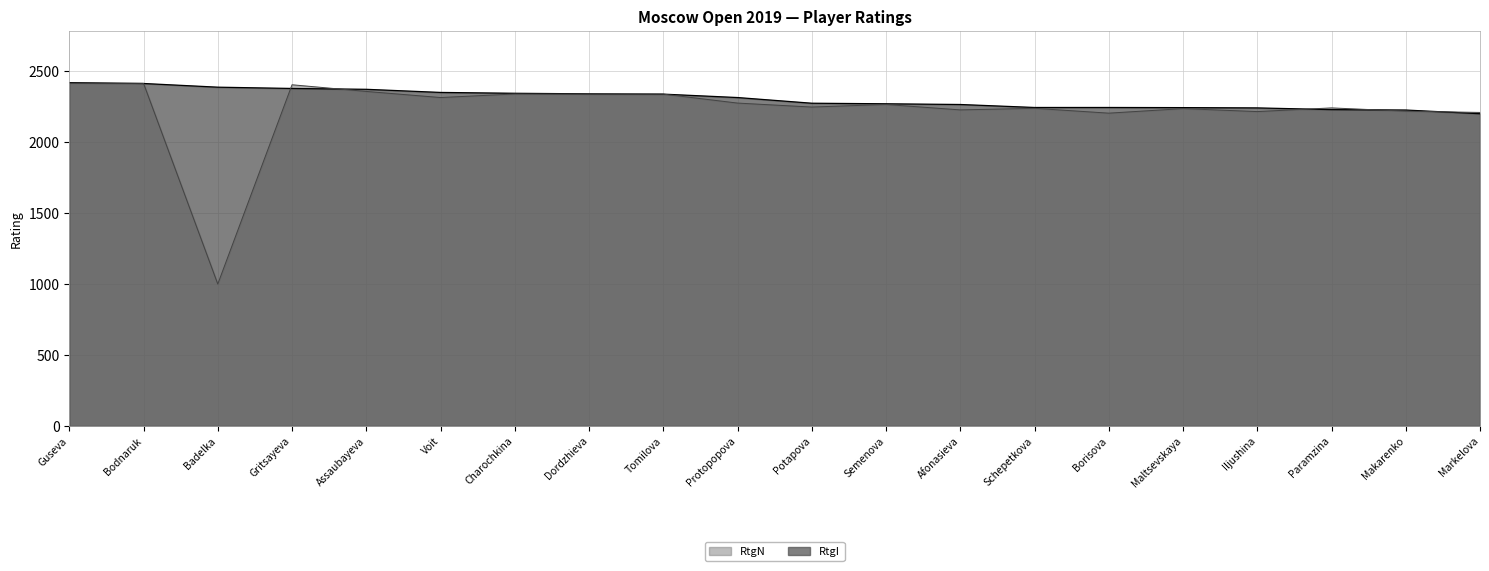

Reading left to right, what are all the values shown in this chart?

RtgI: 2419	2413	2387	2378	2372	2350	2344	2340	2338	2314	2274	2270	2265	2244	2244	2243	2241	2229	2226	2200
RtgN: 2415	2414	1000	2404	2357	2314	2339	2338	2338	2275	2247	2265	2227	2238	2204	2236	2215	2241	2218	2209